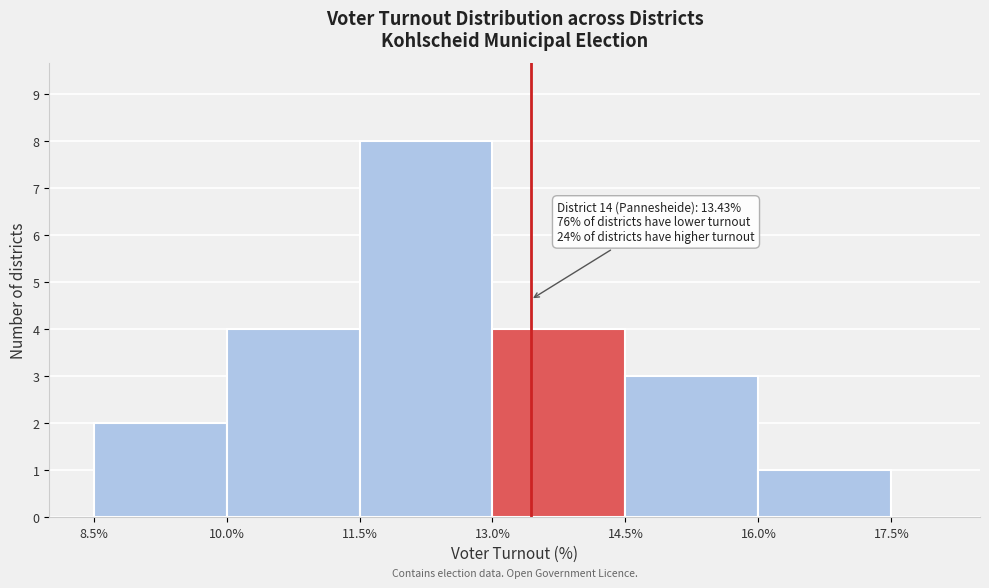

Which range on the x-axis has the tallest bar?

11.5% to 13.0%